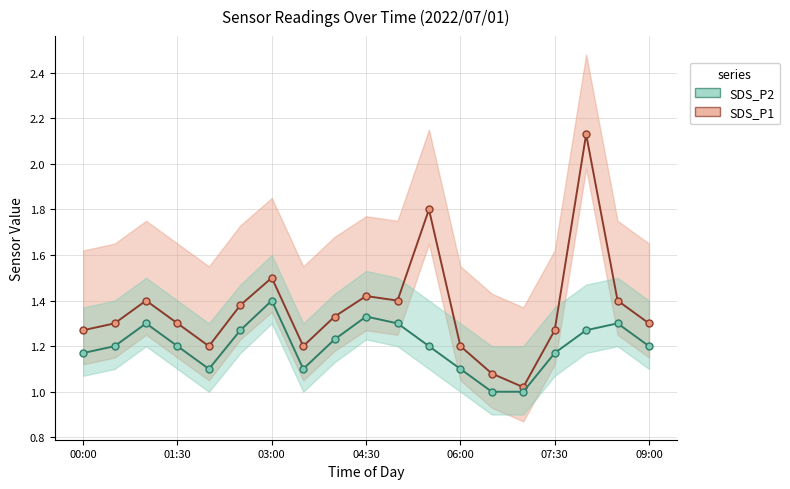

Rank the series at 06:00 from lowest to highest value.

SDS_P2, SDS_P1